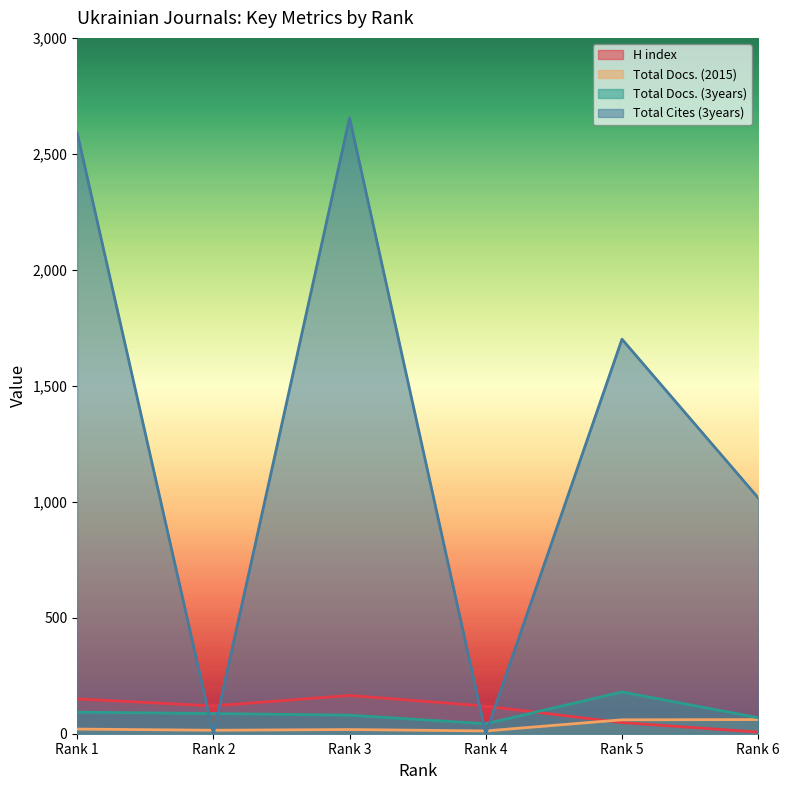

What is the approximate value of Total Docs. (3years) at Rank 3?

80